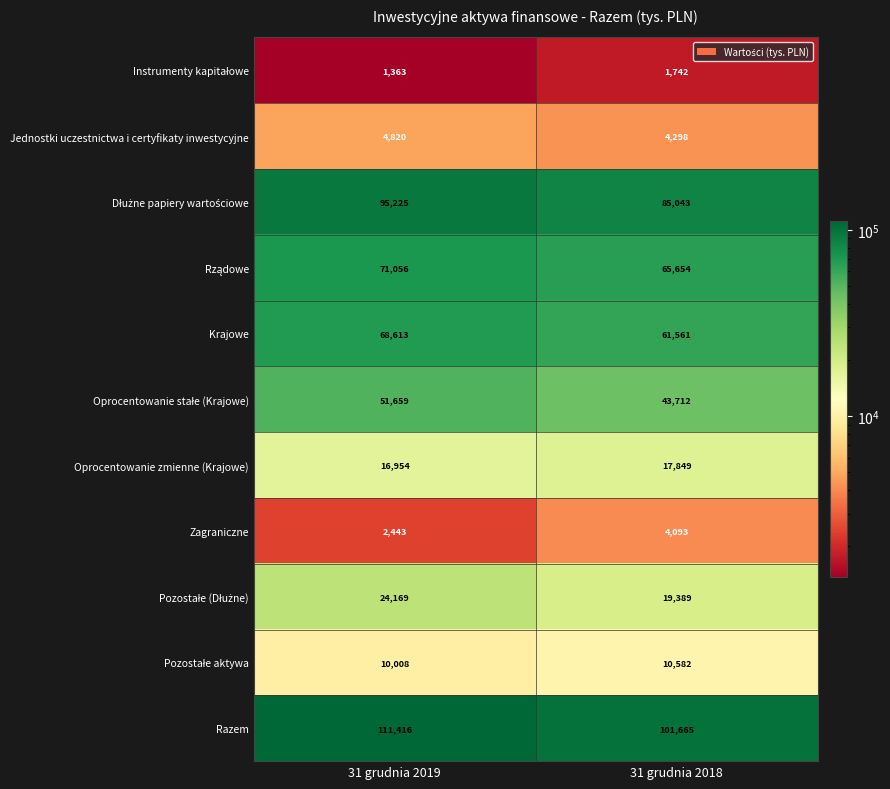

What is the difference between the highest and lowest values at 31 grudnia 2019?

110053